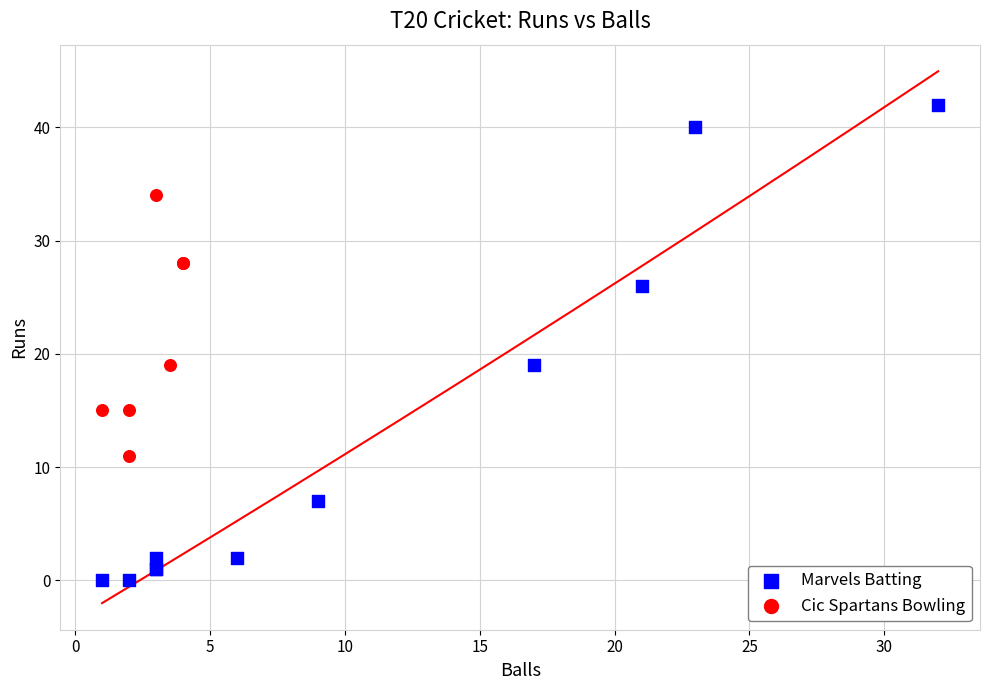

Which series reaches the maximum Y coordinate?

Marvels Batting